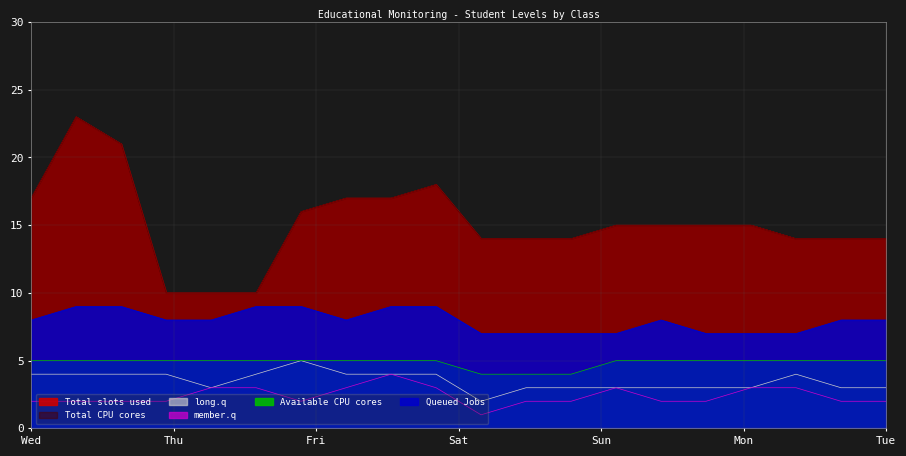

Reading right to left, transcribe all the data shown in this chart.

Total slots used: 14	14	14	15	15	15	15	14	14	14	18	17	17	16	10	10	10	21	23	17
Queued Jobs: 8	8	7	7	7	8	7	7	7	7	9	9	8	9	9	8	8	9	9	8
member.q: 2	2	3	3	2	2	3	2	2	1	3	4	3	2	3	3	2	2	2	2
long.q: 3	3	4	3	3	3	3	3	3	2	4	4	4	5	4	3	4	4	4	4
Total CPU cores: 14	14	14	15	15	15	15	14	14	14	18	17	17	16	10	10	10	21	23	17
Available CPU cores: 5	5	5	5	5	5	5	4	4	4	5	5	5	5	5	5	5	5	5	5